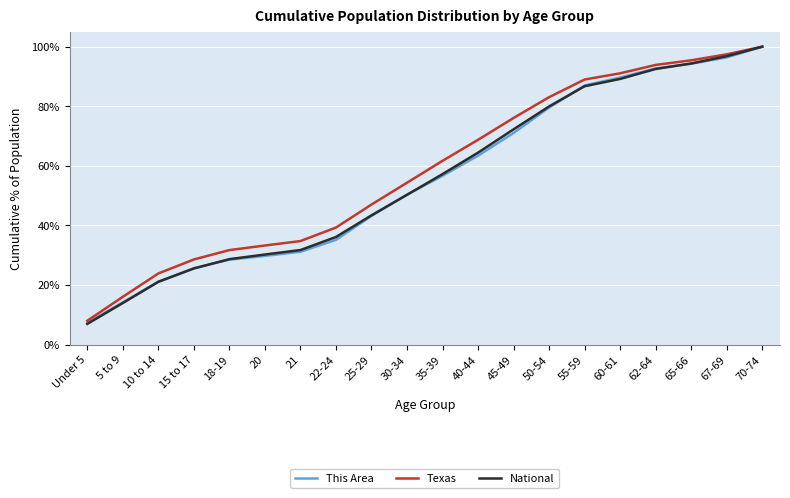

Does the chart display data point markers on the line(s)?

No